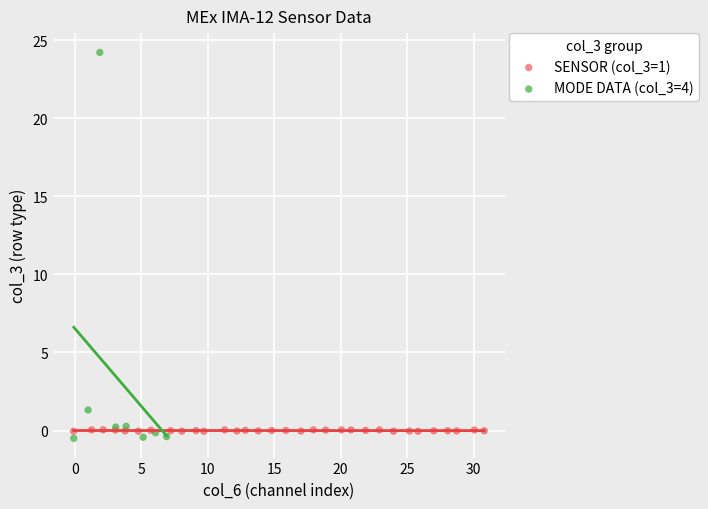

Which series reaches the minimum Y coordinate?

MODE DATA (col_3=4)